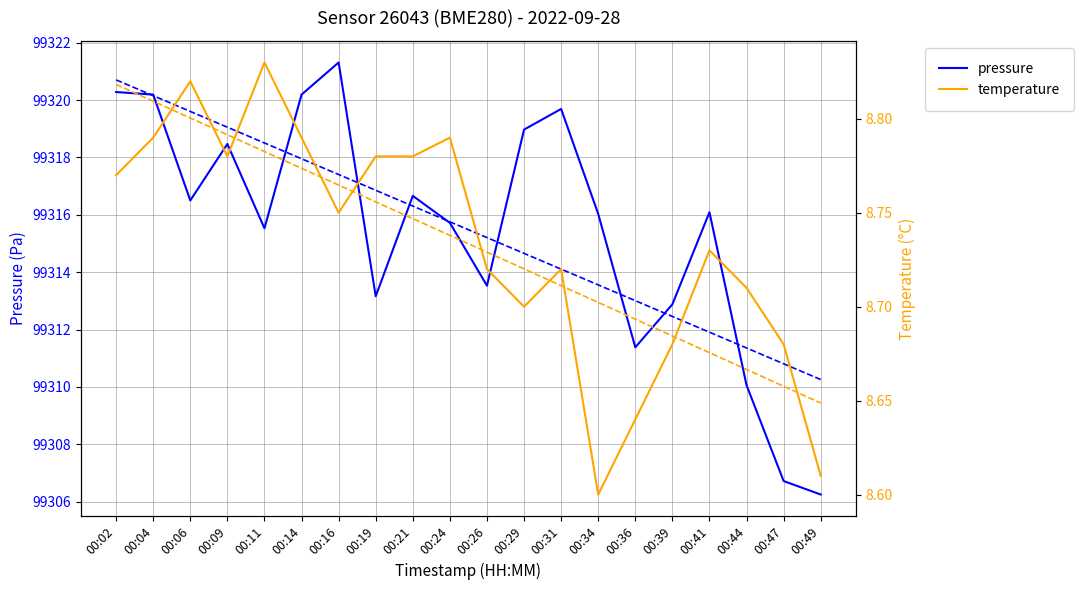

Is this an area chart (filled region under the line)?

No